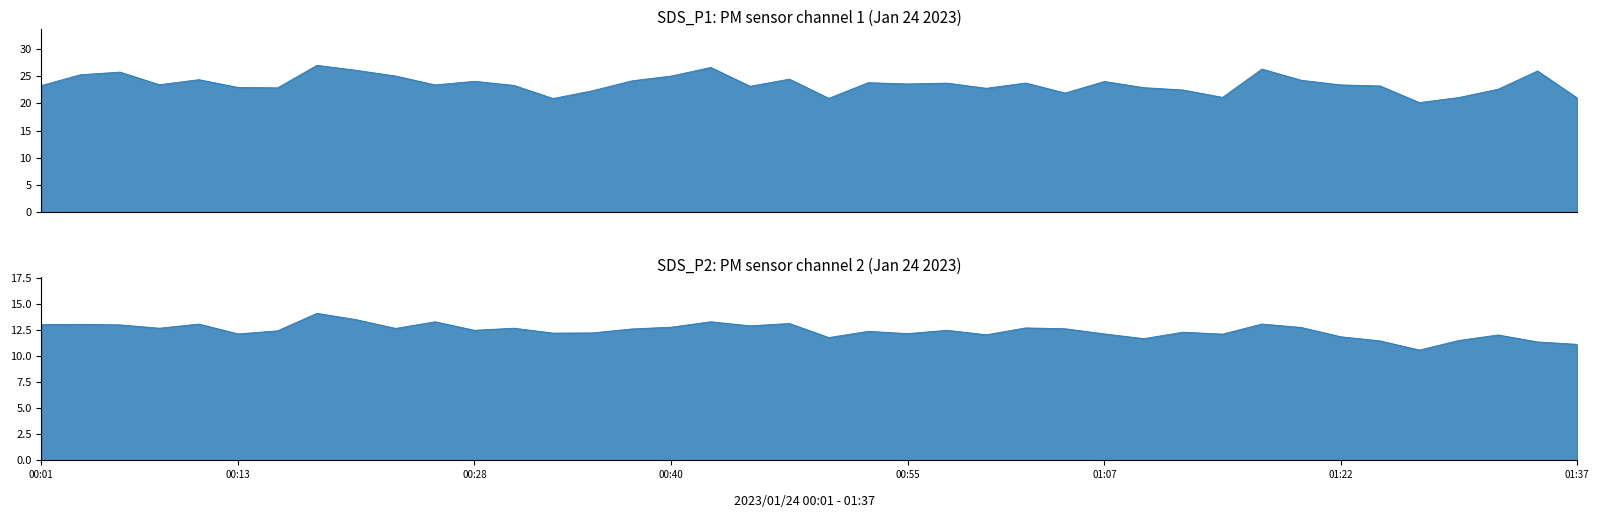

The value of SDS_P2 at 00:03 is 13.1. True or false?

True